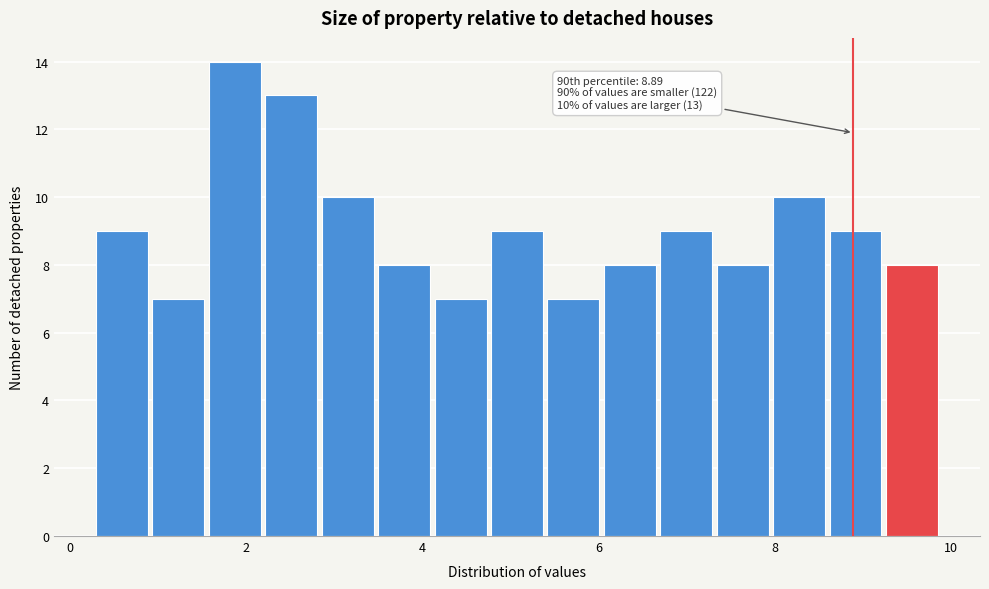

Read against the x-axis, roughly where is the centre of the tallest bar?

1.8